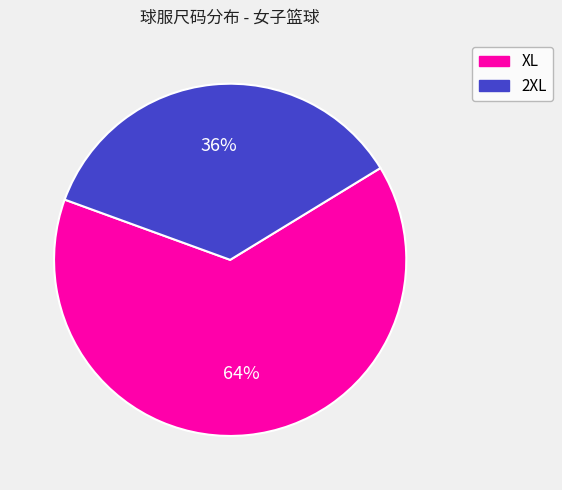

What percentage is the 2XL slice, to the nearest percent?

36%